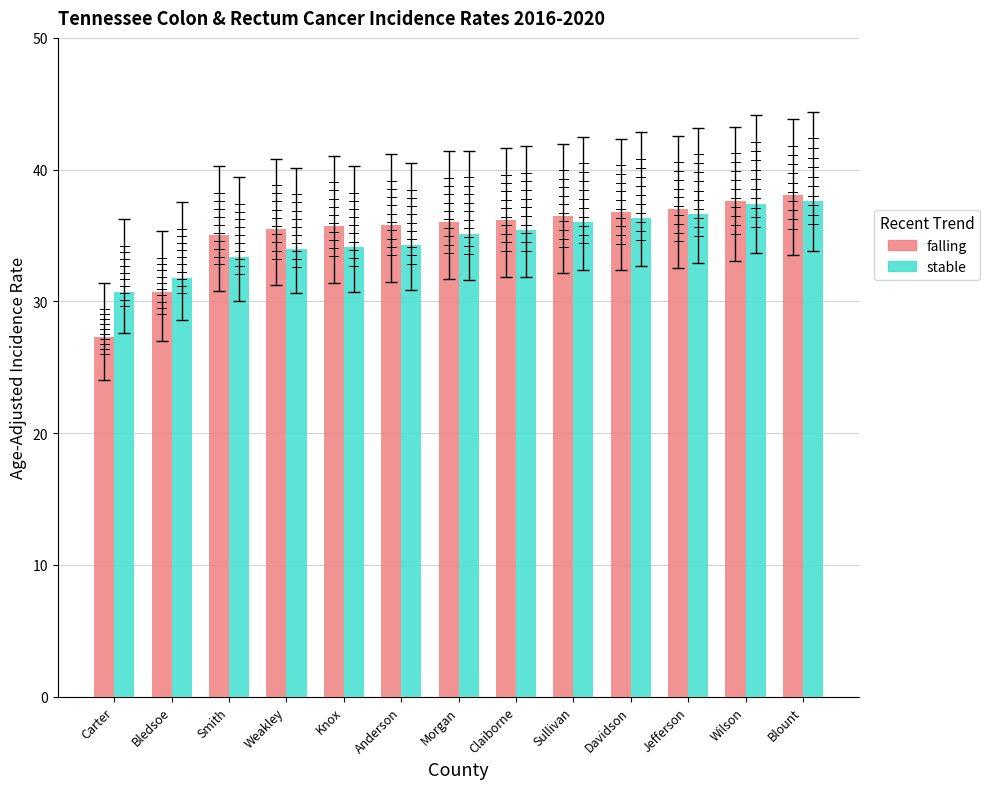

What is the spread (max minus min) of values at Blount?

0.5